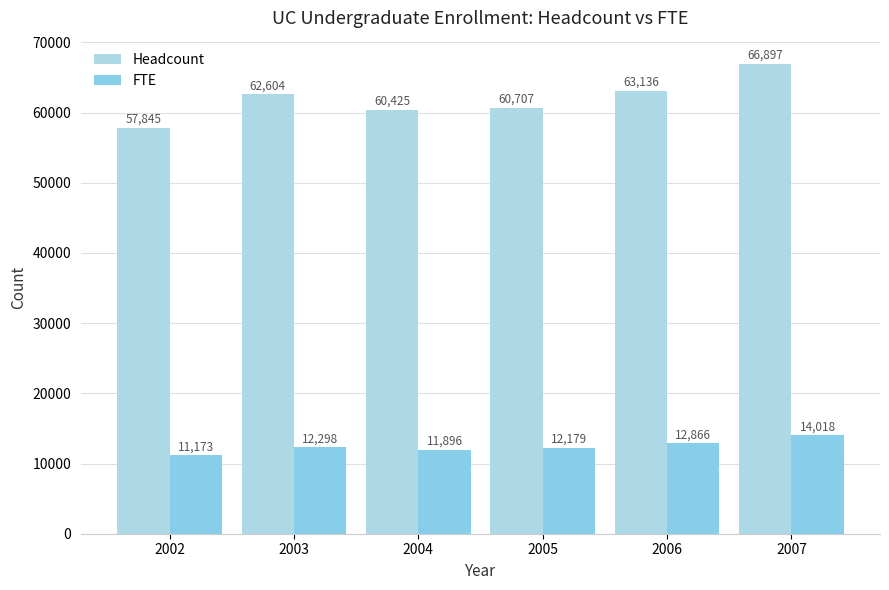

Which label corresponds to the largest value in the chart?

2007